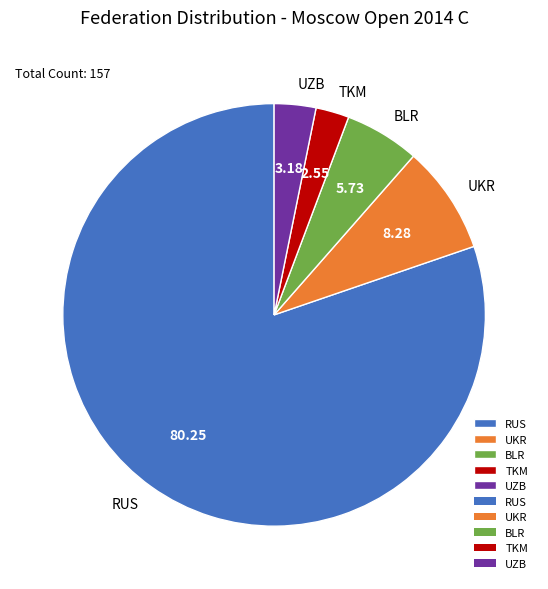

Count the number of slices in the pie.

5